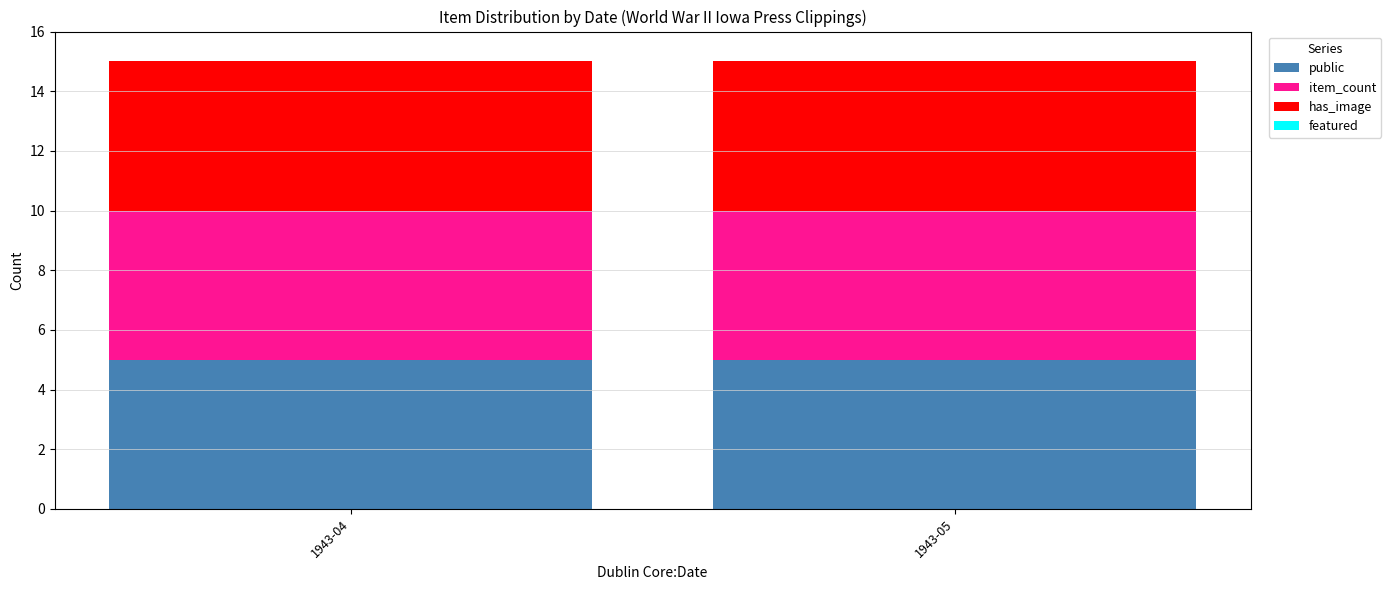

Reading right to left, transcribe all the data shown in this chart.

public: 1943-05=5	1943-04=5
item_count: 1943-05=5	1943-04=5
has_image: 1943-05=5	1943-04=5
featured: 1943-05=0	1943-04=0